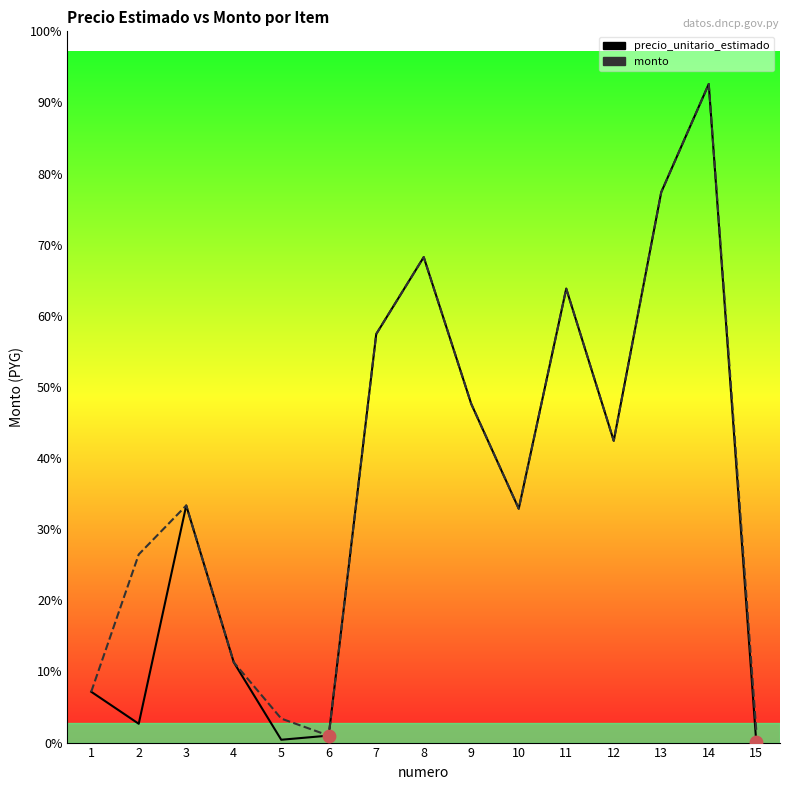

At how many categories does at least one series exceed 536886?

12